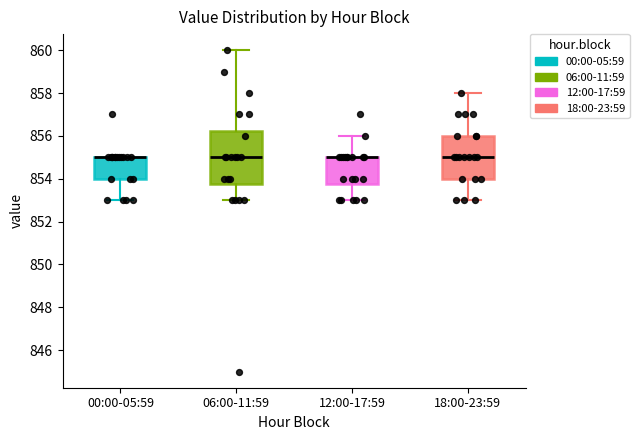

Which box is the tallest, from its lower edge to its upper edge?

06:00-11:59